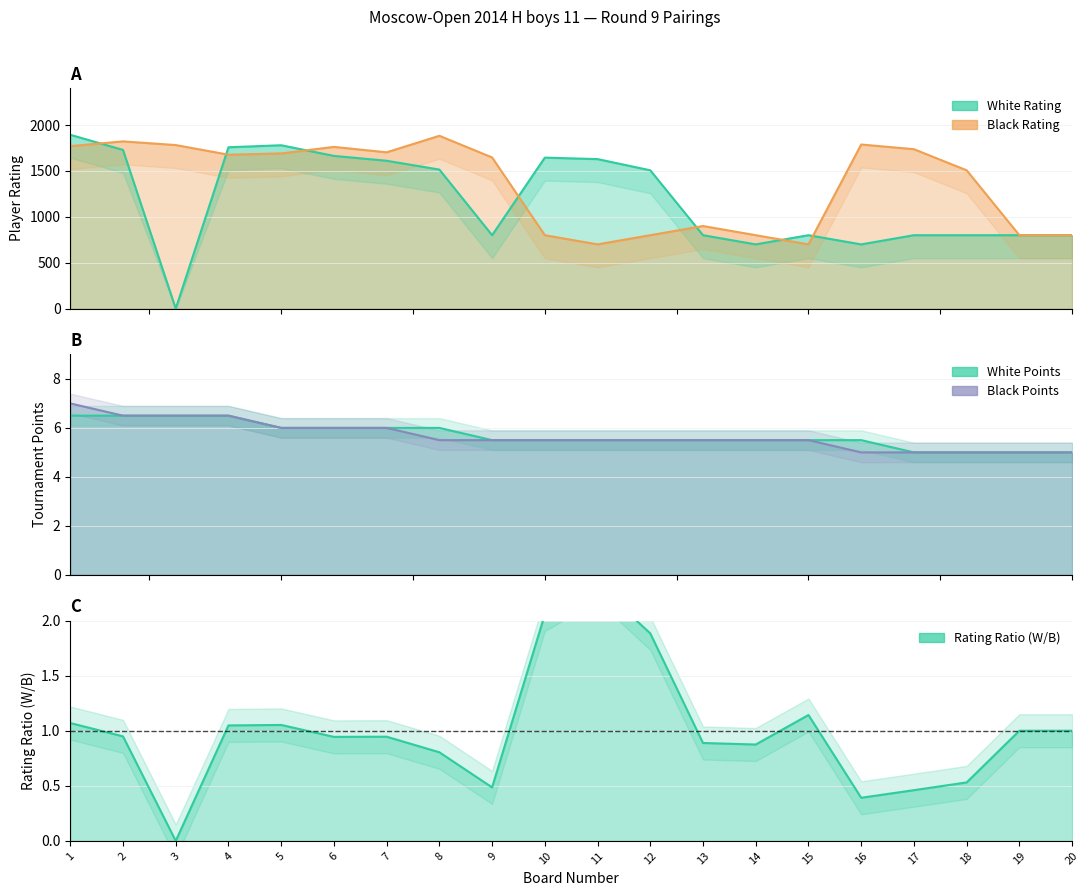

True or false: White Points has more than 0 points higher than both neighbors.

False